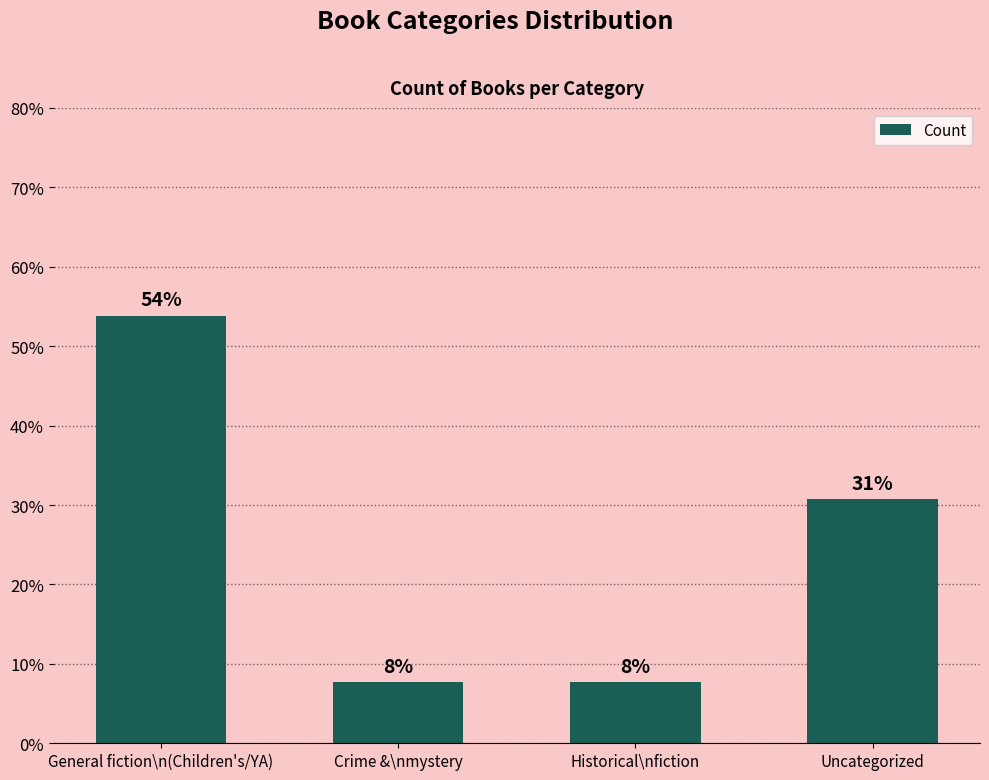

How many bars are there in total?

4